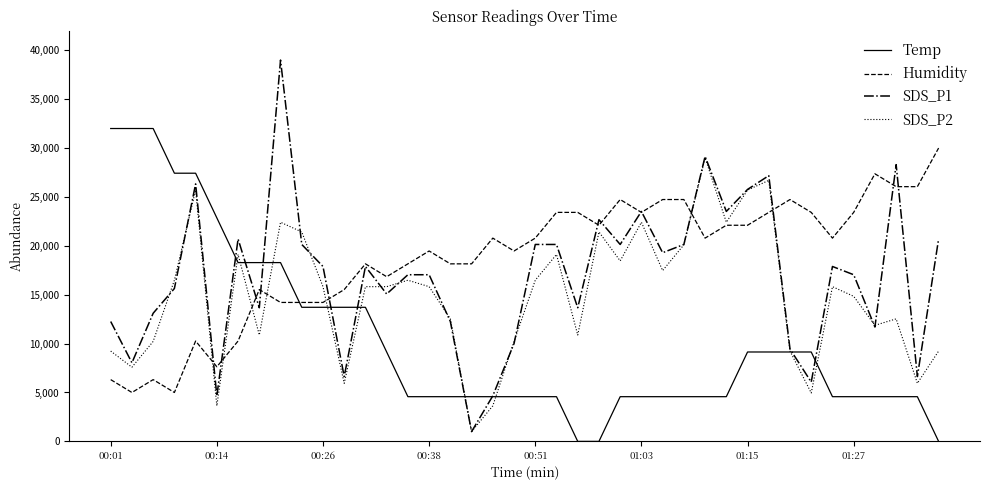

What is the average value of the SDS_P2 series?

14860.0